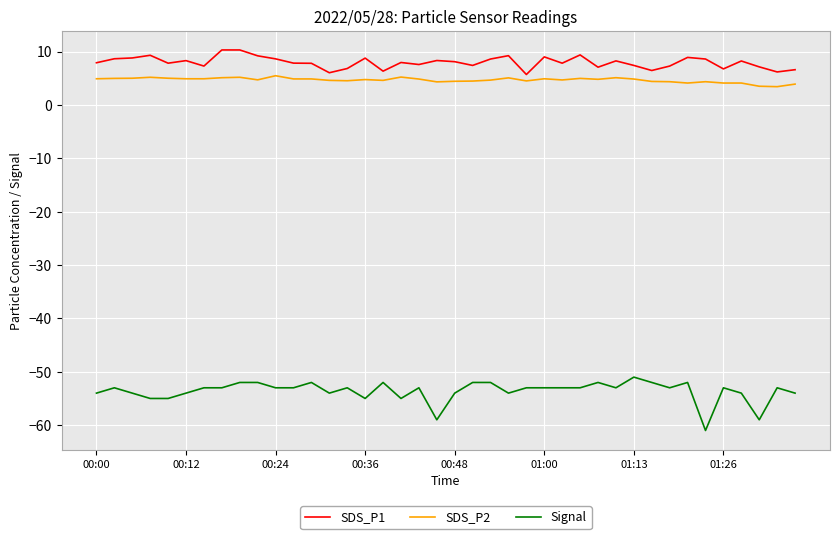

What is the maximum value shown in the chart?

10.3